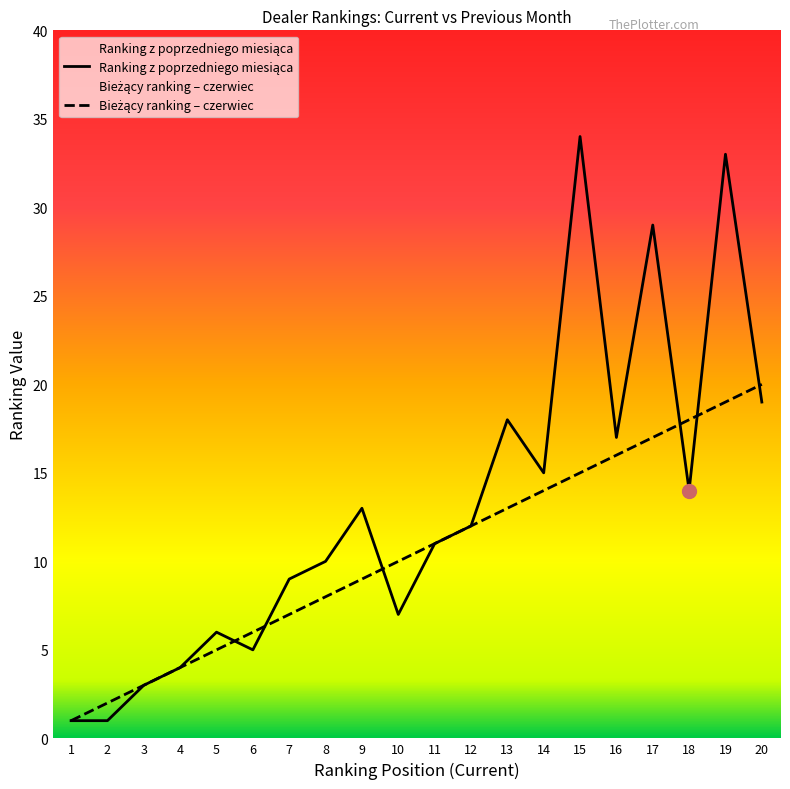

In Ranking z poprzedniego miesiąca, how many points are higher than both neighbors (excluding endpoints)?

6